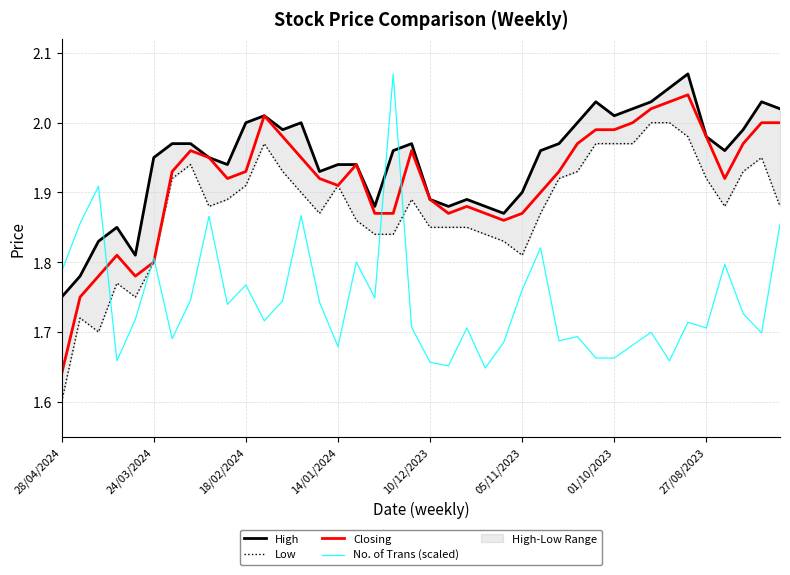

List the series in order of their peak value, lowest first.

Low, Closing, High, No. of Trans (scaled)